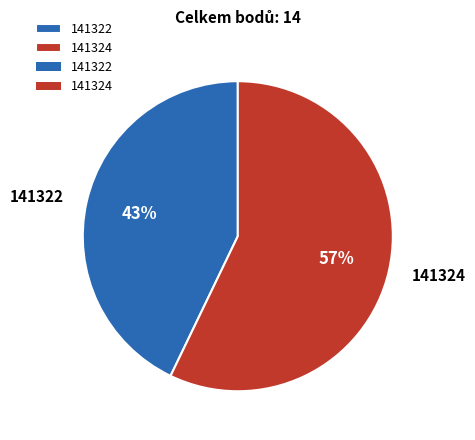

To the nearest percent, what is the combined percentage of 141324 and 141322?

100%